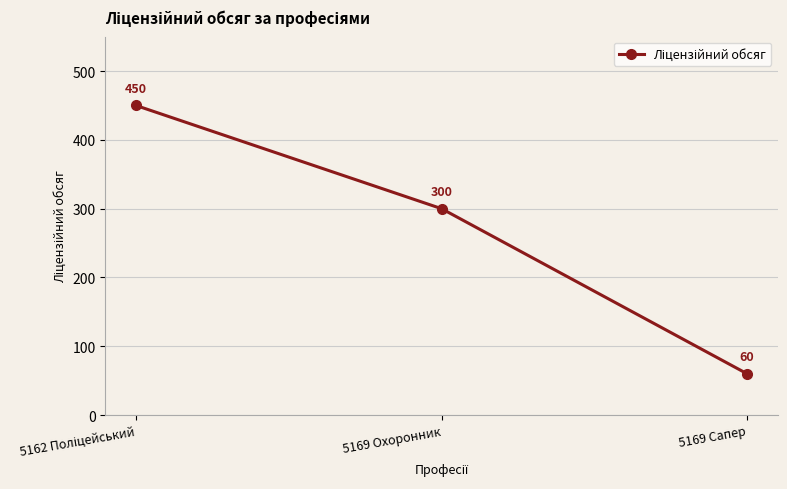

The chart shows a value of 60 at 5169 Сапер. True or false?

True